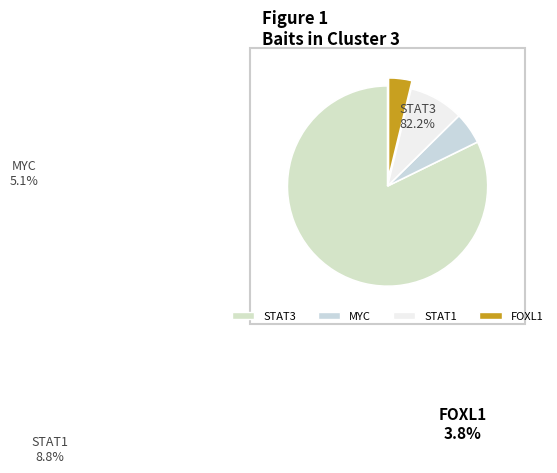

What is the change in value from MYC to STAT1?

+3.7